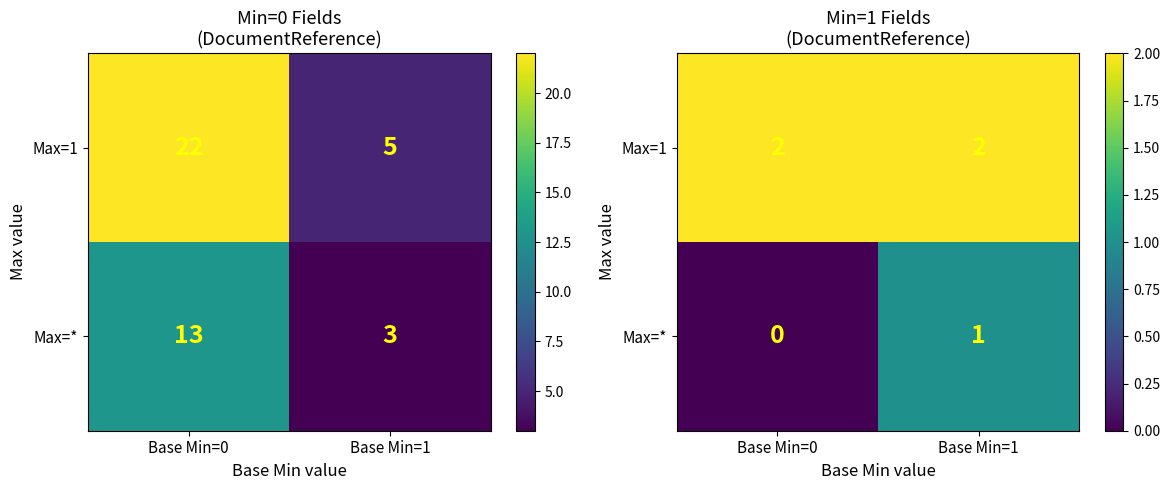

List the series in order of their peak value, highest first.

Max=1, Max=*